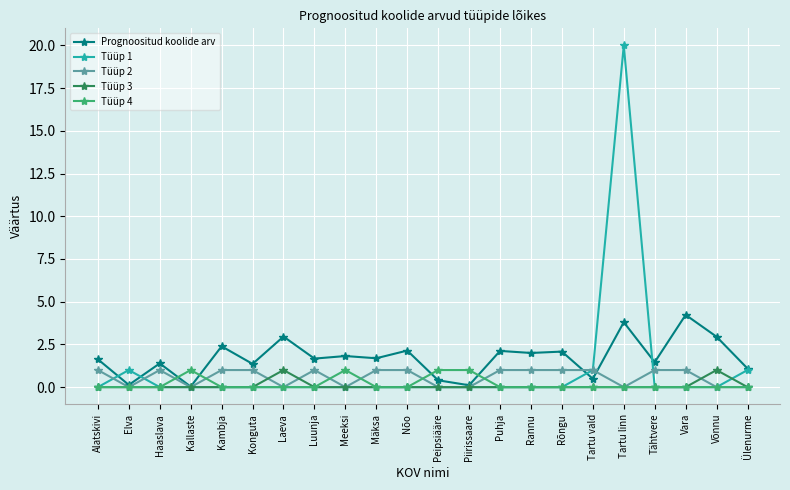

Which category has the highest value across all series?

Tartu linn